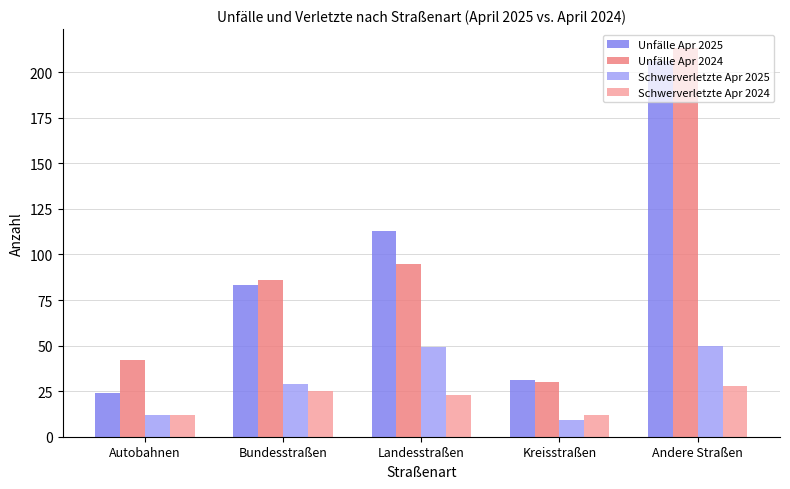

How many bars are there in total?

20